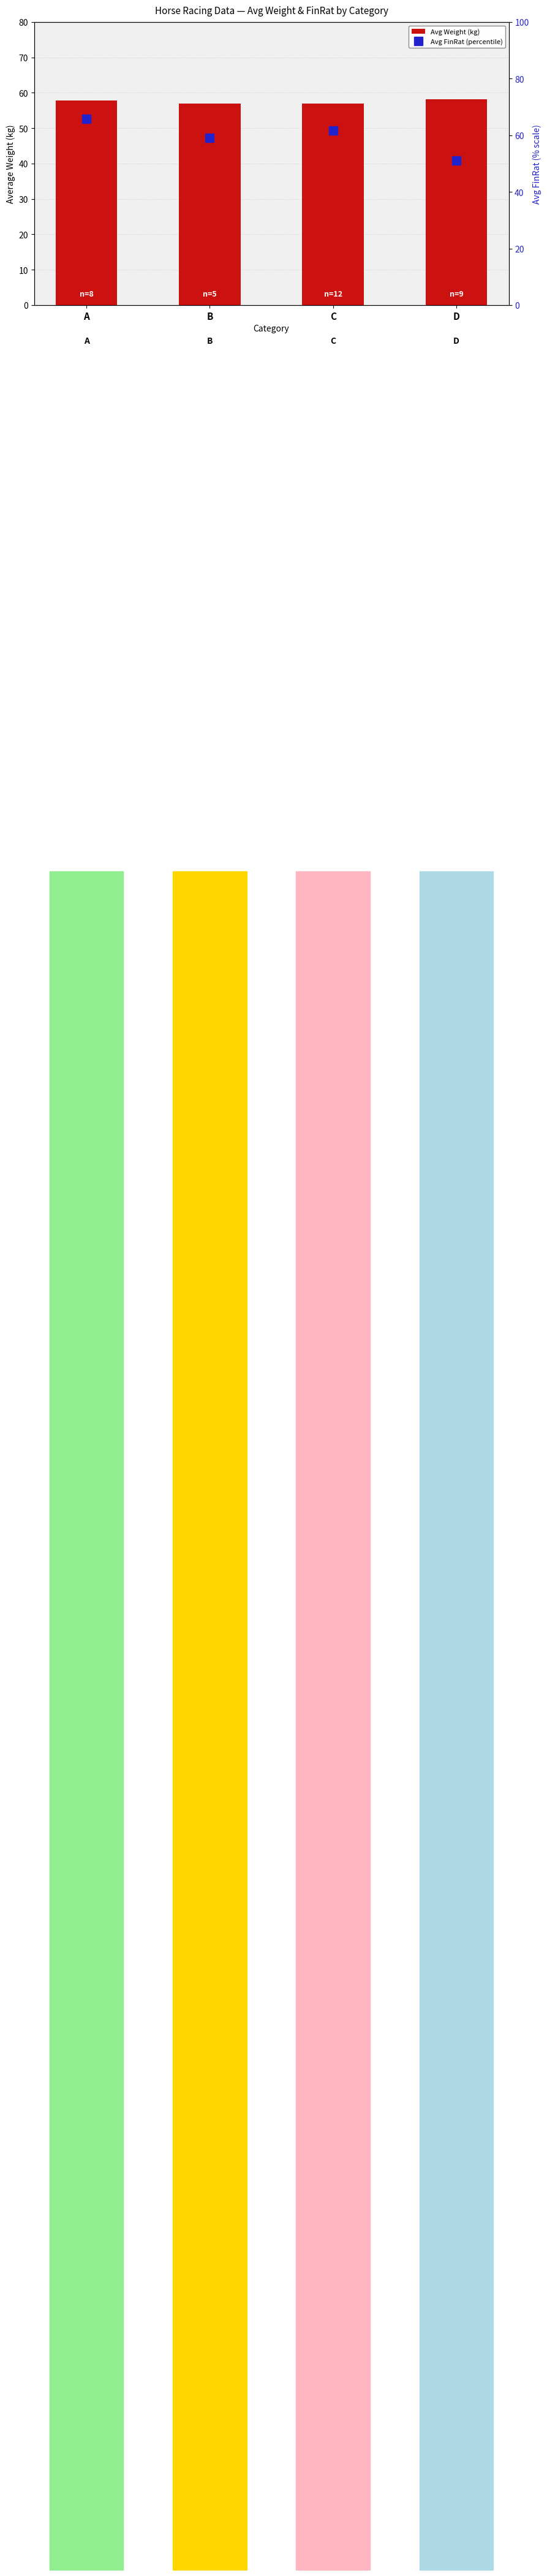

What is the difference between the highest and lowest values at B?

2.2